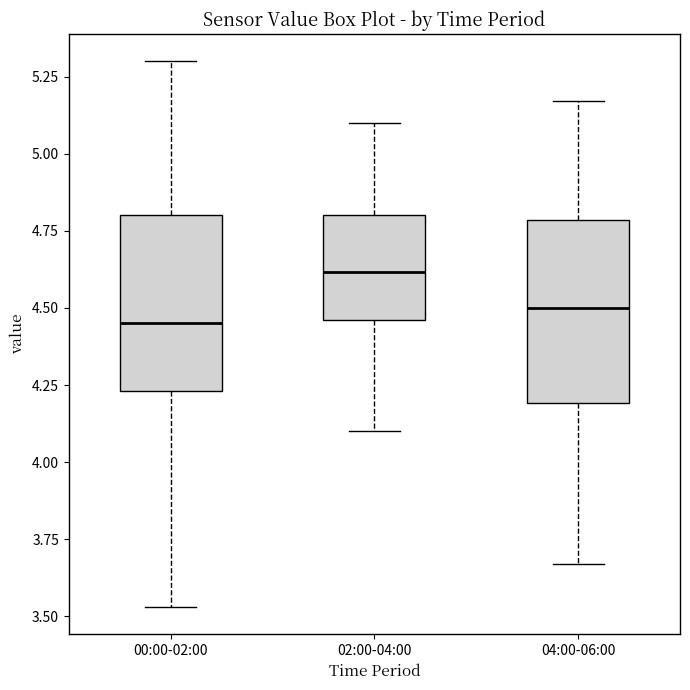

Reading left to right, transcribe this box plot: for each box, give where its median line is, the range the box spans, and where its two whiskers end, as read against the y-axis. The values are not printed on the chart, so give them approximately, as read against the axis.

00:00-02:00: median 4.45, box 4.25 to 4.80, whiskers 3.55 to 5.30
02:00-04:00: median 4.60, box 4.45 to 4.80, whiskers 4.10 to 5.10
04:00-06:00: median 4.50, box 4.20 to 4.80, whiskers 3.65 to 5.15